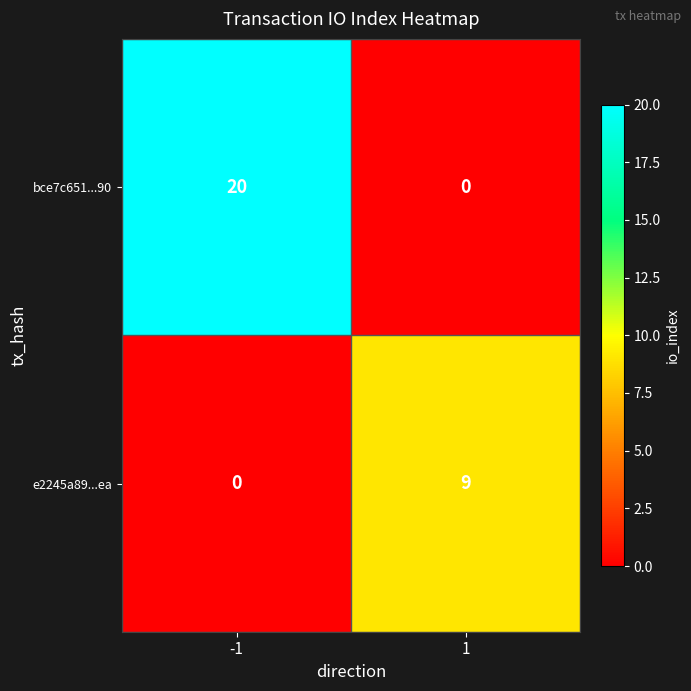

Reading left to right, transcribe all the data shown in this chart.

bce7c651...90: -1=20	1=0
e2245a89...ea: -1=0	1=9